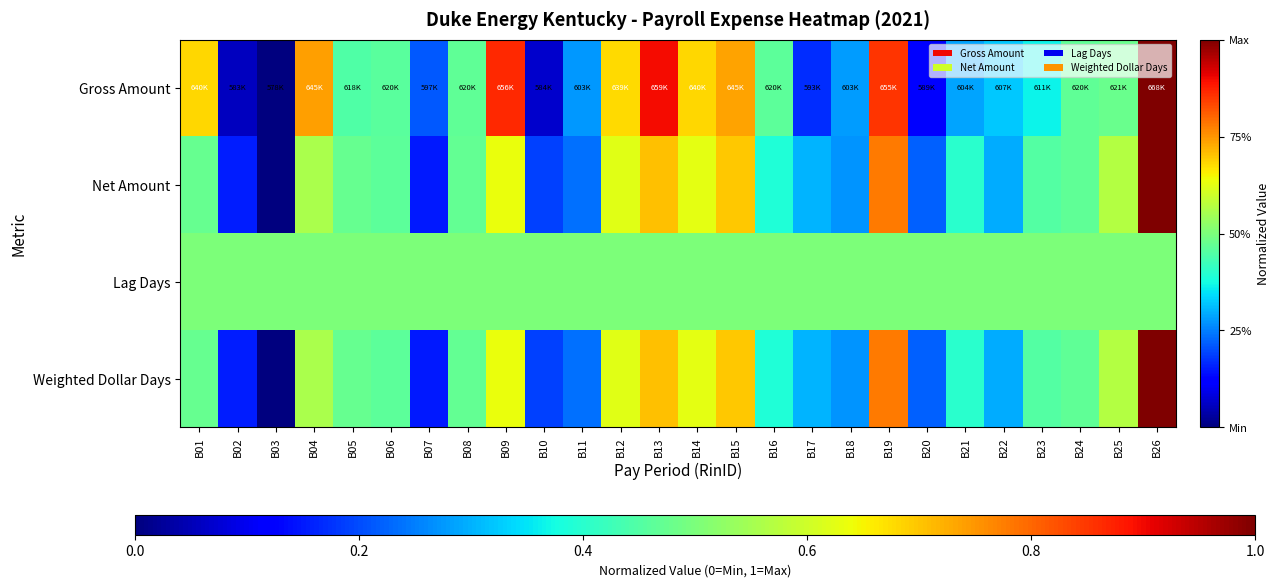

How many series are shown in this chart?

4